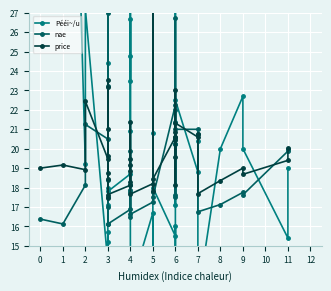

Which series has the largest total across all categories?

Pééi~/u